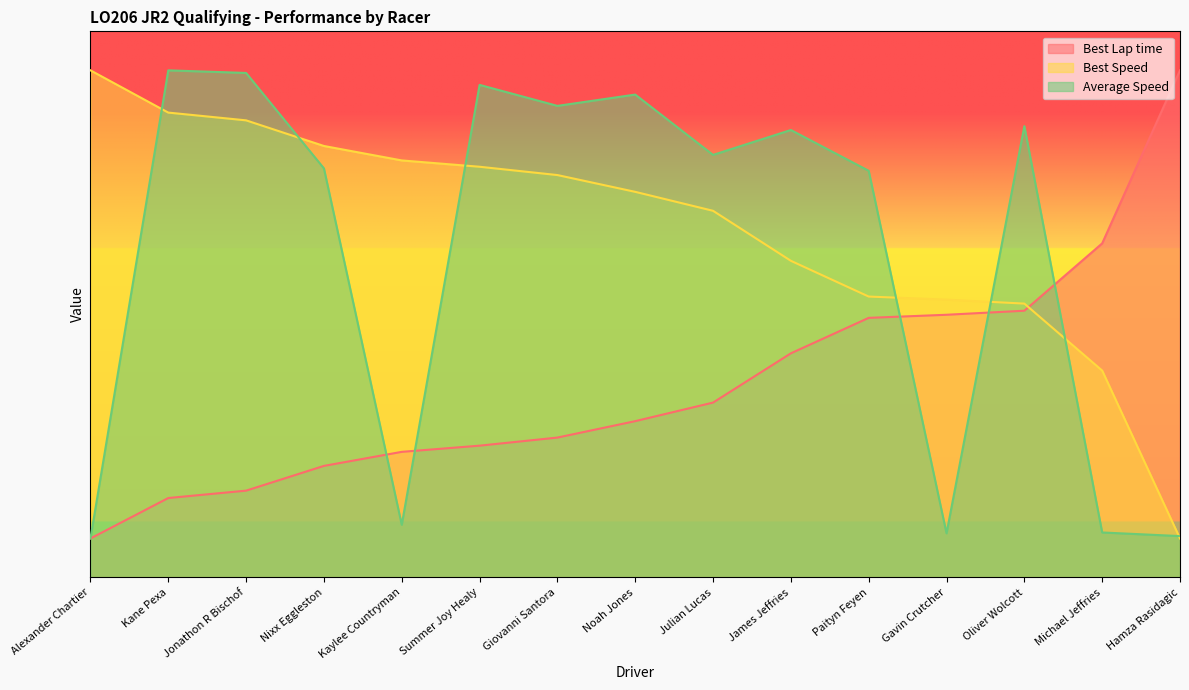

True or false: Best Lap time has more than 2 points higher than both neighbors.

False